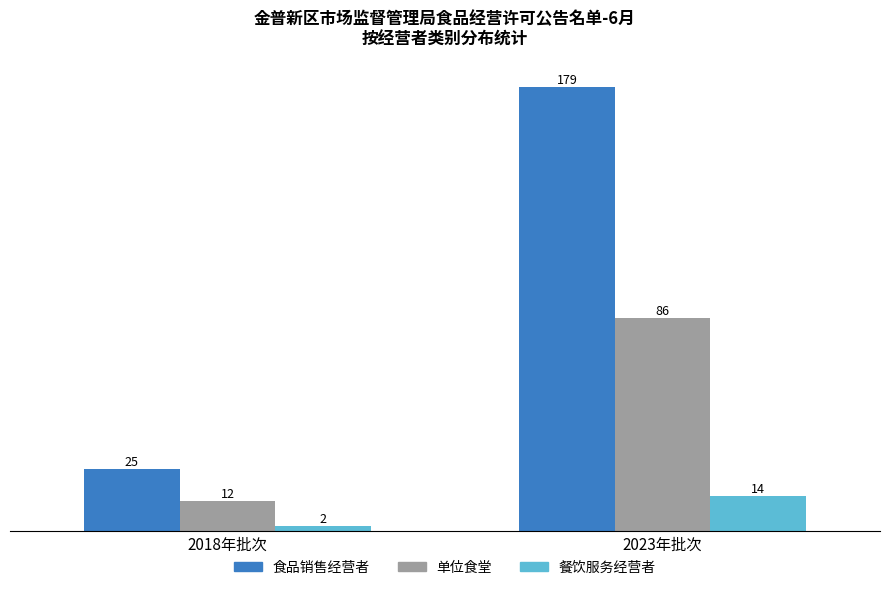

True or false: 餐饮服务经营者 has a value of 24 at 2023年批次.

False